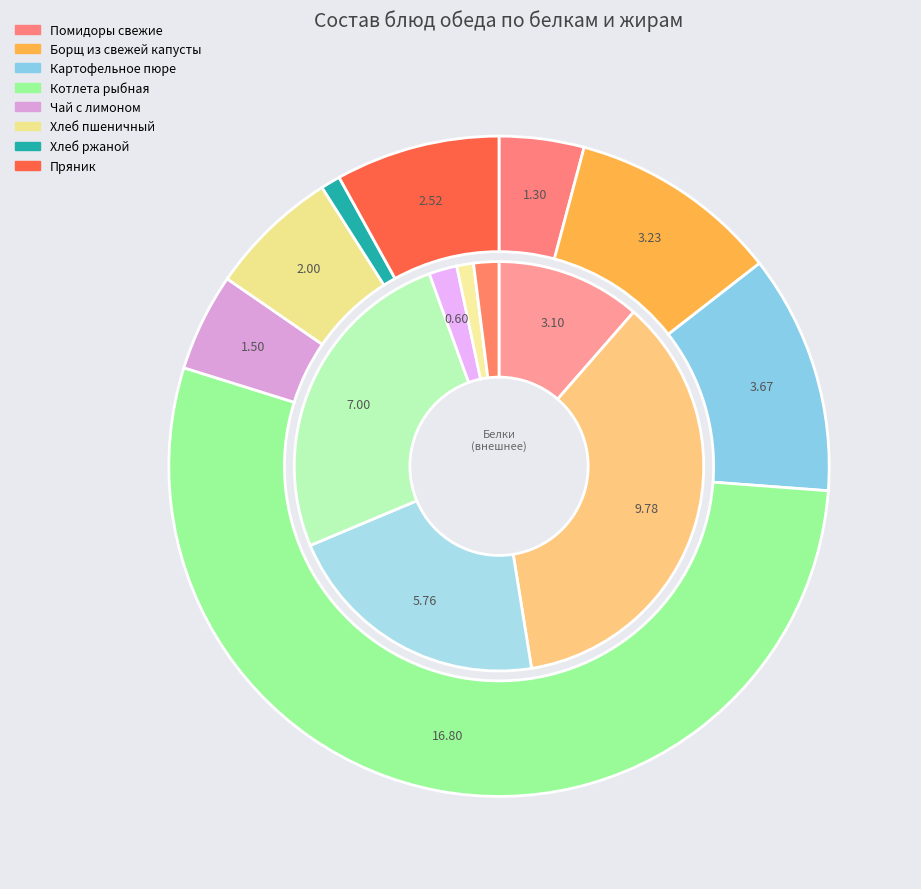

Do Картофельное пюре and Помидоры свежие together represent more than half of the pie?

No